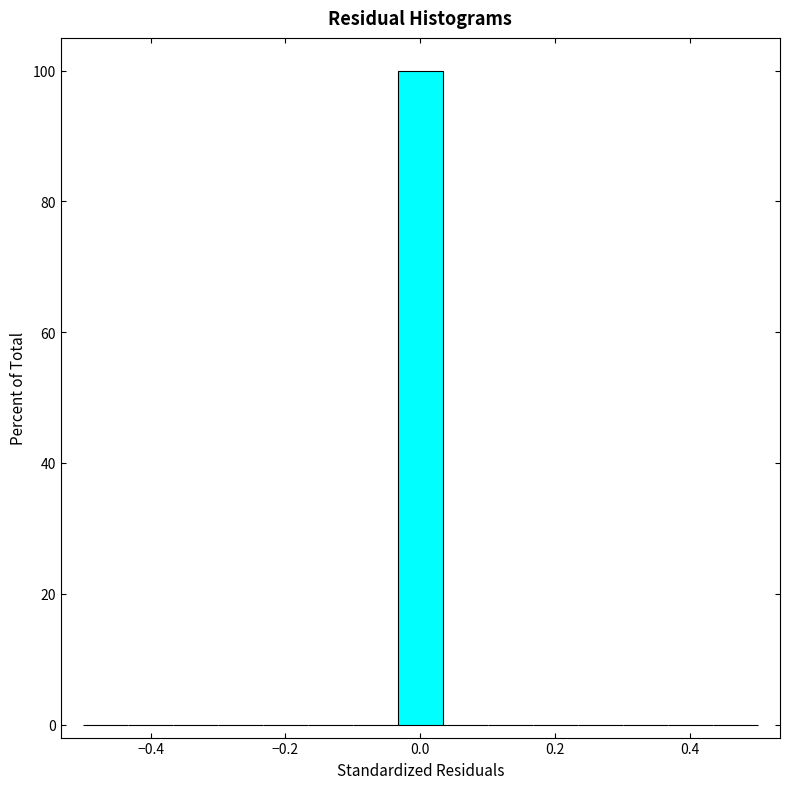

Read against the x-axis, roughly where is the centre of the tallest bar?

0.00